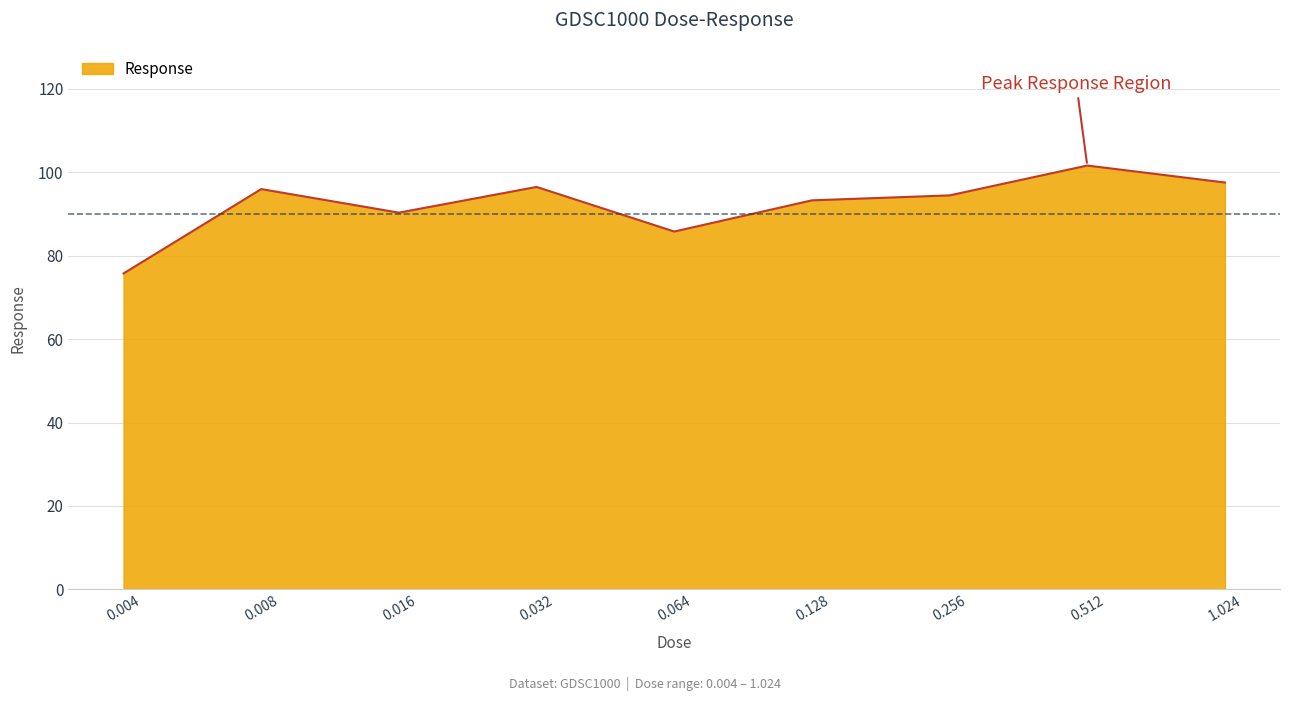

What is the smallest value displayed?

75.7